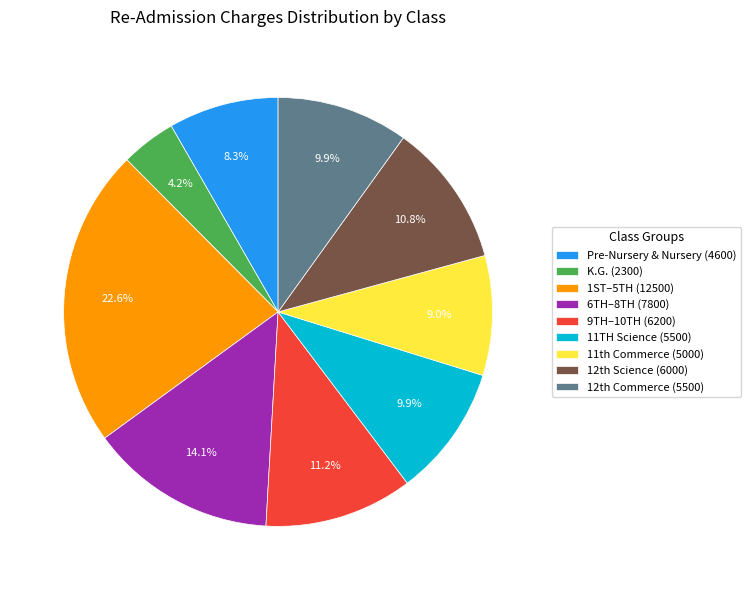

To the nearest percent, what is the difference between the largest and smallest slice percentages?

18%